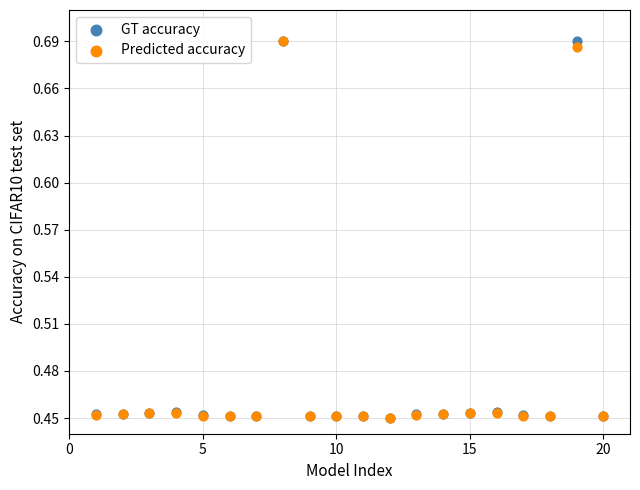

What are all the series names shown in the legend?

GT accuracy, Predicted accuracy